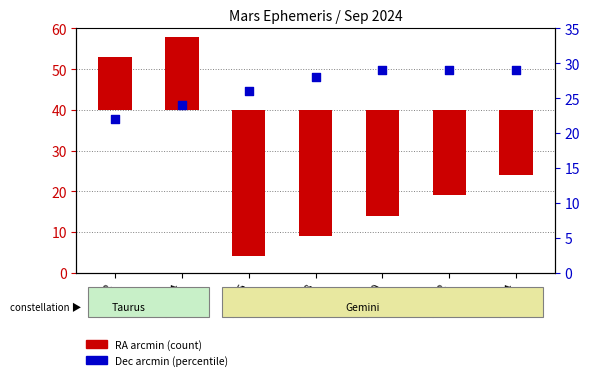

Is the value of Dec arcmin at Sep 02 greater than the value of RA arcmin at Sep 02?

Yes